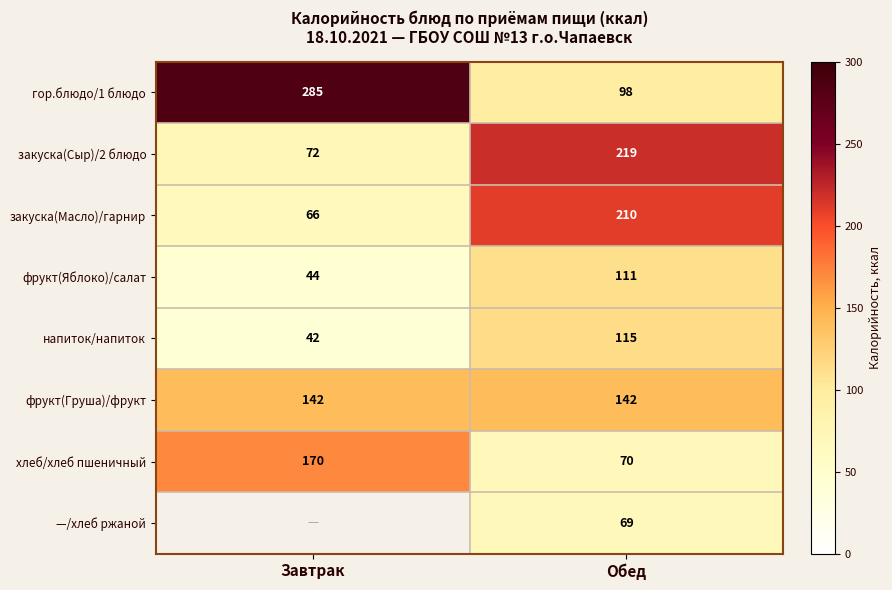

Rank the categories by фрукт(Яблоко)/салат value from highest to lowest.

Обед, Завтрак